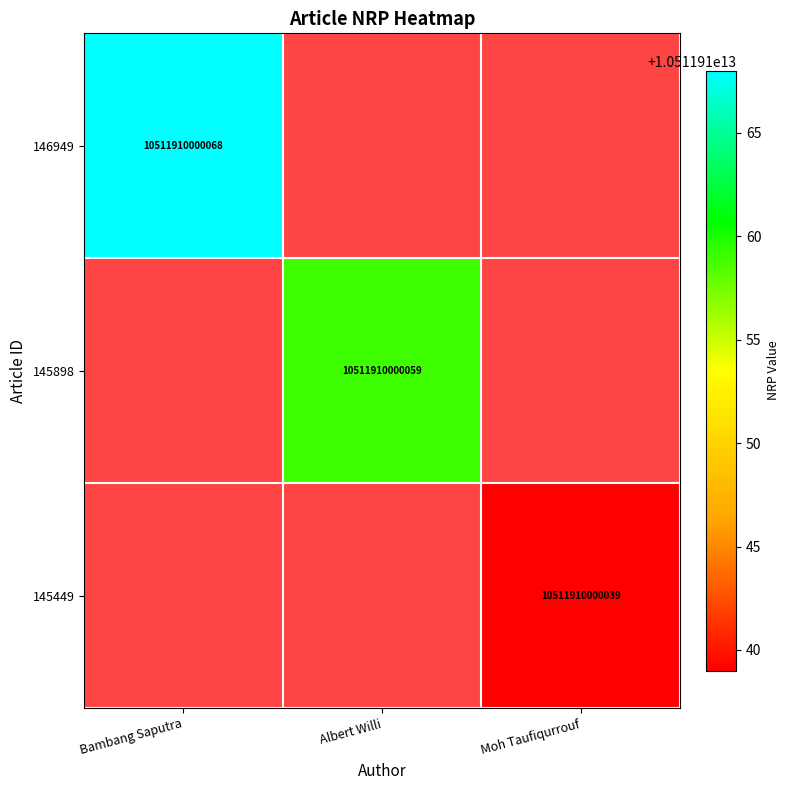

True or false: 145449 has a value of 3328098967642 at Moh Taufiqurrouf.

False